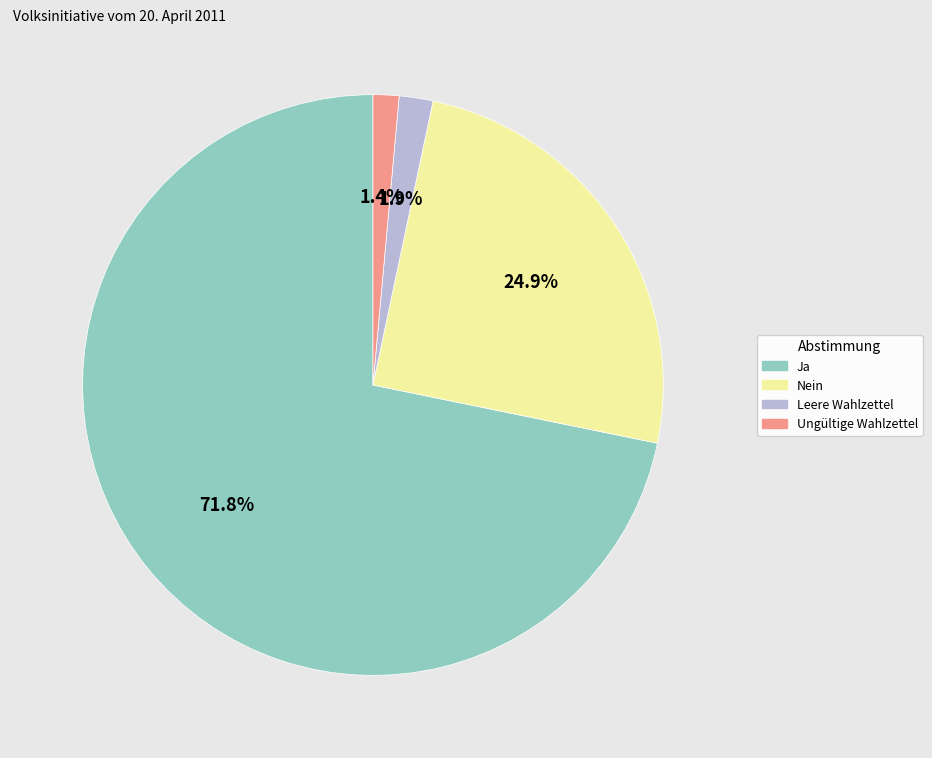

How many segments does this pie chart have?

4